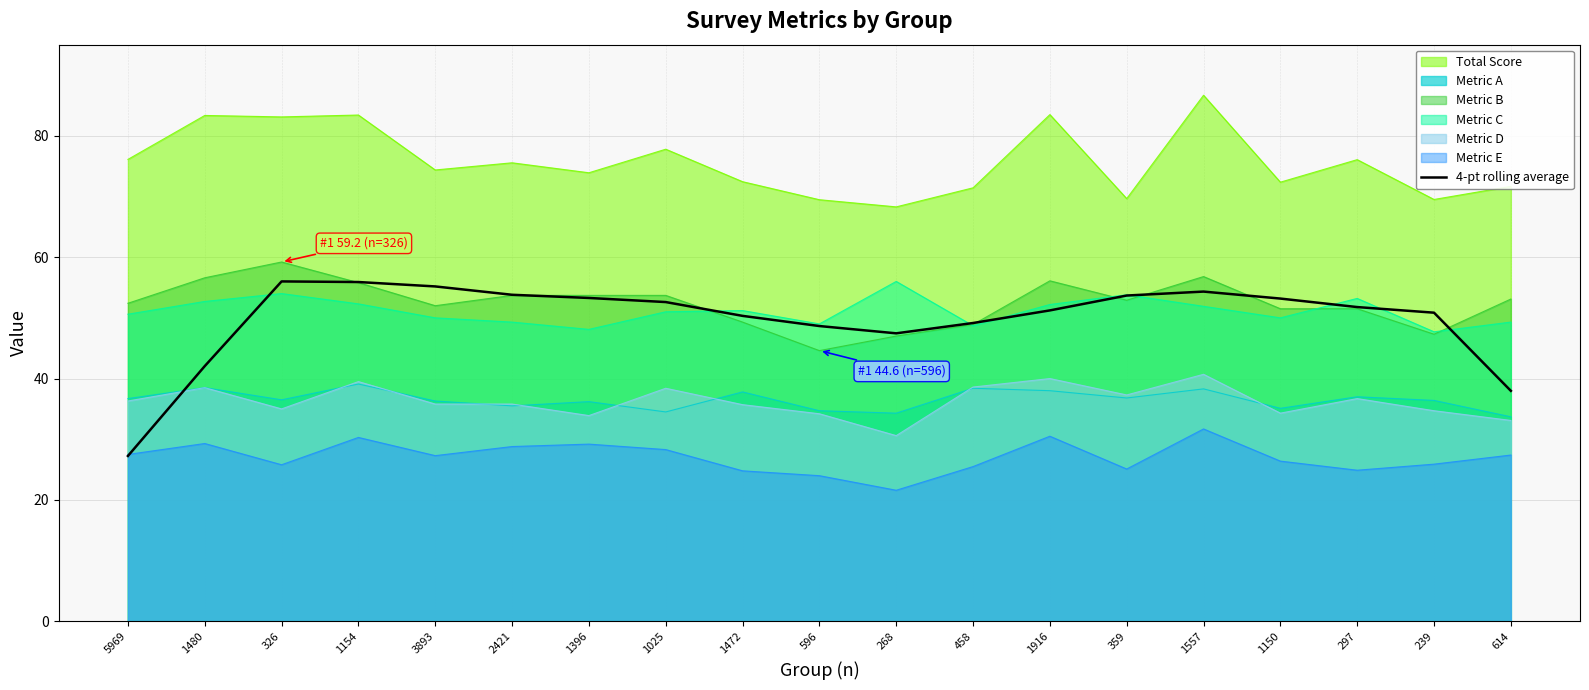

What is the minimum value shown in the chart?

21.6